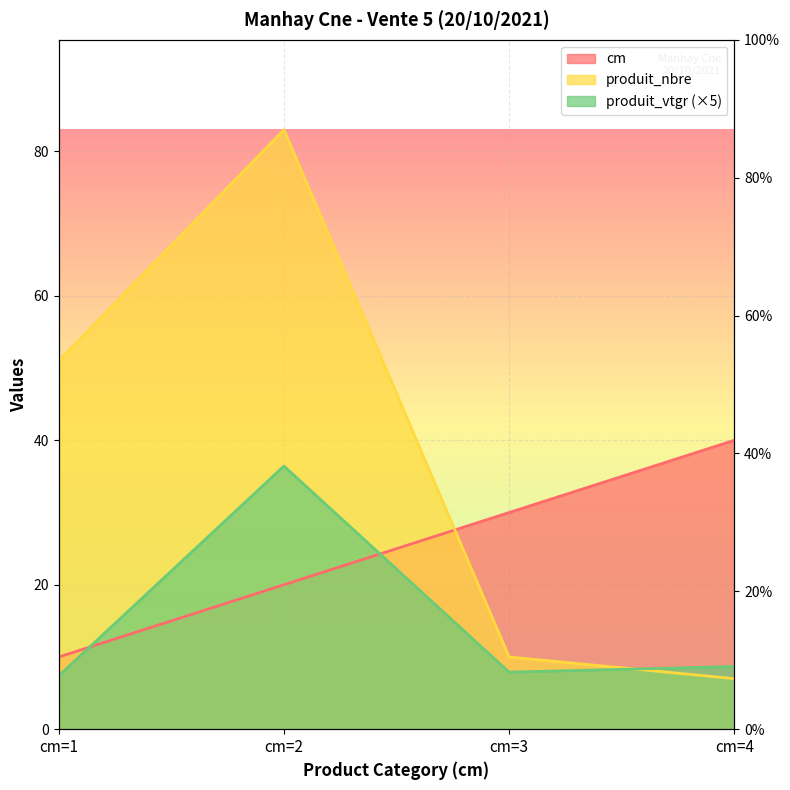

How many categories are shown in the chart?

4